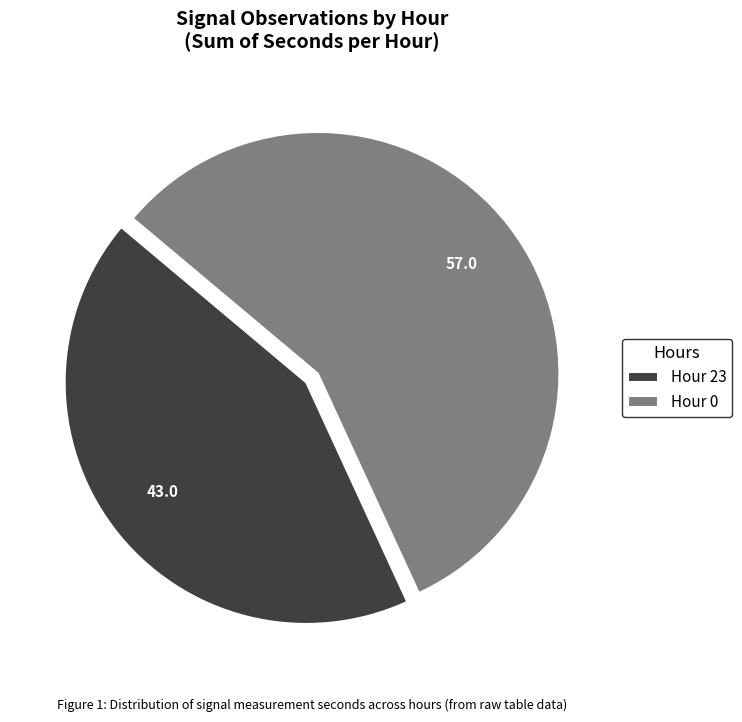

How many segments does this pie chart have?

2